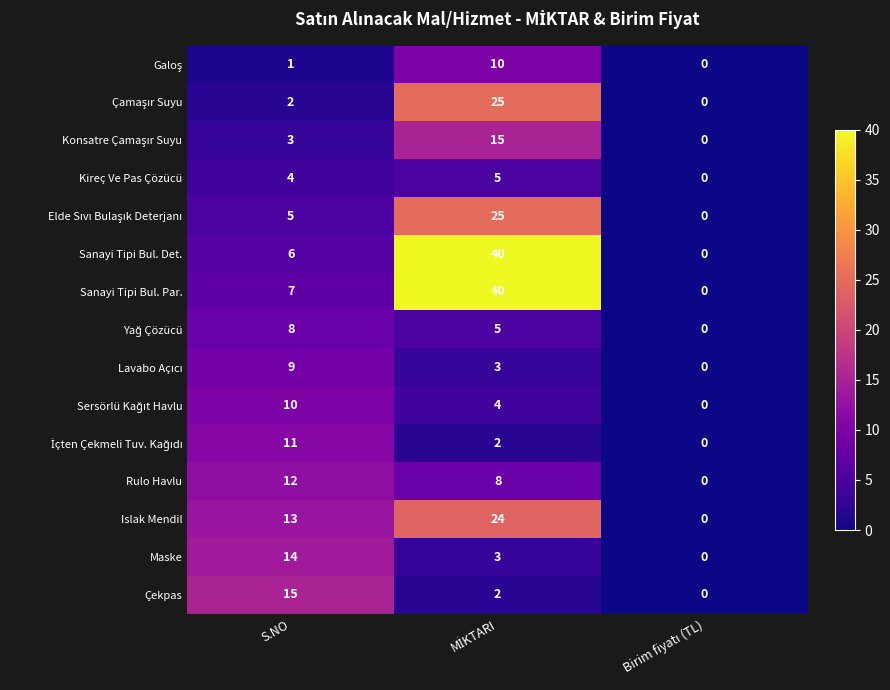

What is the difference between the maximum and minimum values in the Sanayi Tipi Bul. Det. series?

40